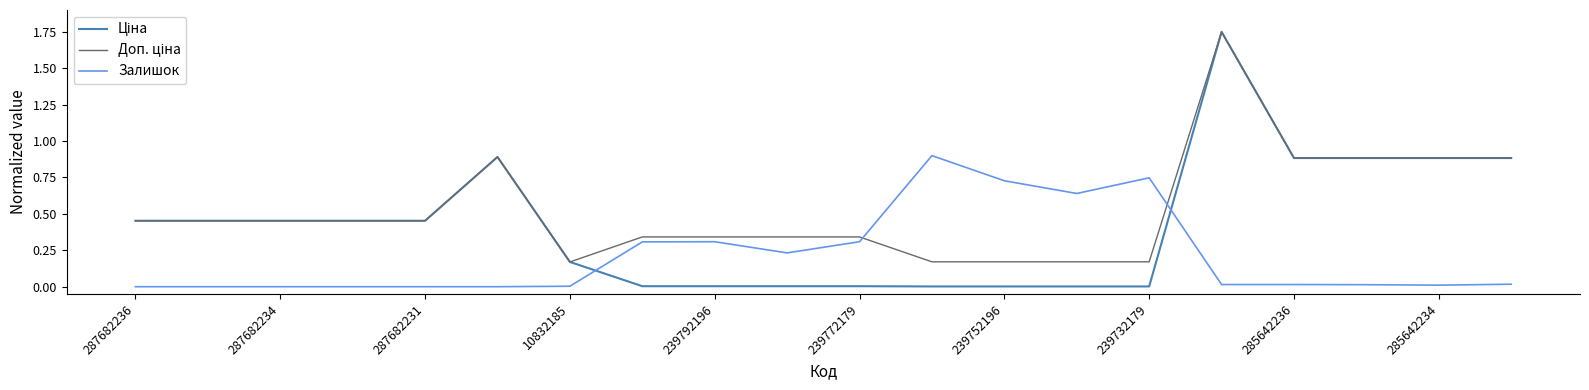

What is the highest value of the Залишок series?

0.9